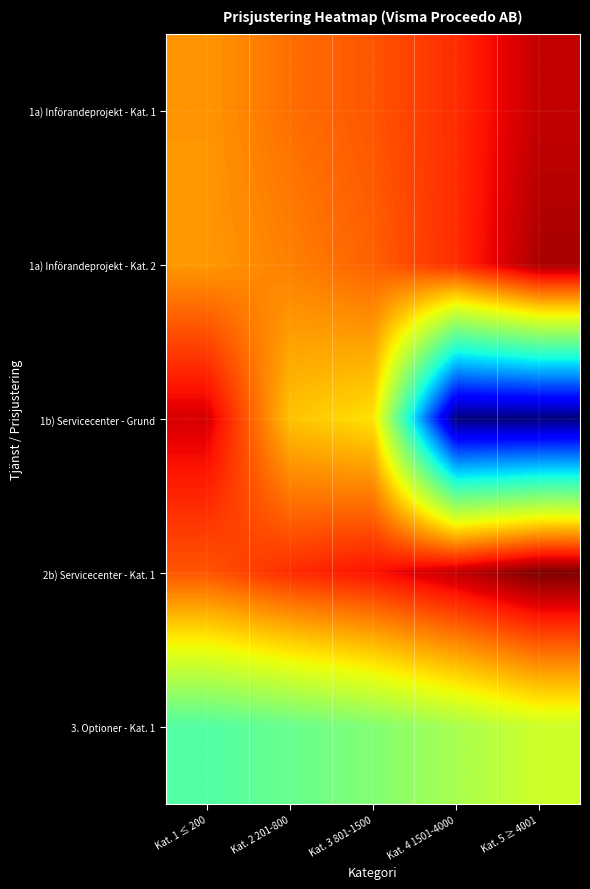

What is the spread (max minus min) of values at Kat. 4 1501-4000?

14.6